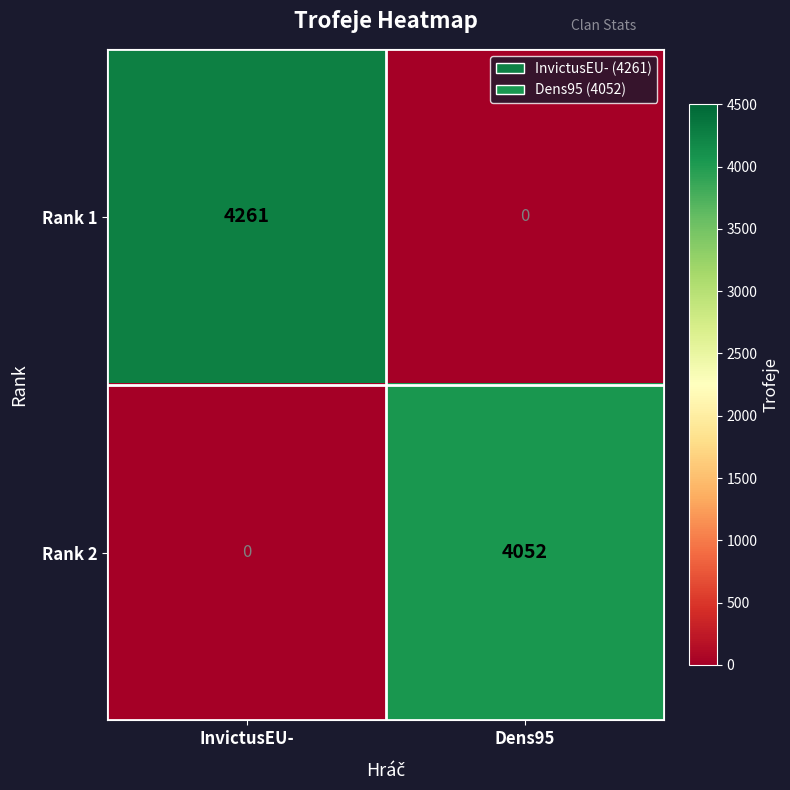

The Rank 1 series shows 4261 at InvictusEU-. True or false?

True